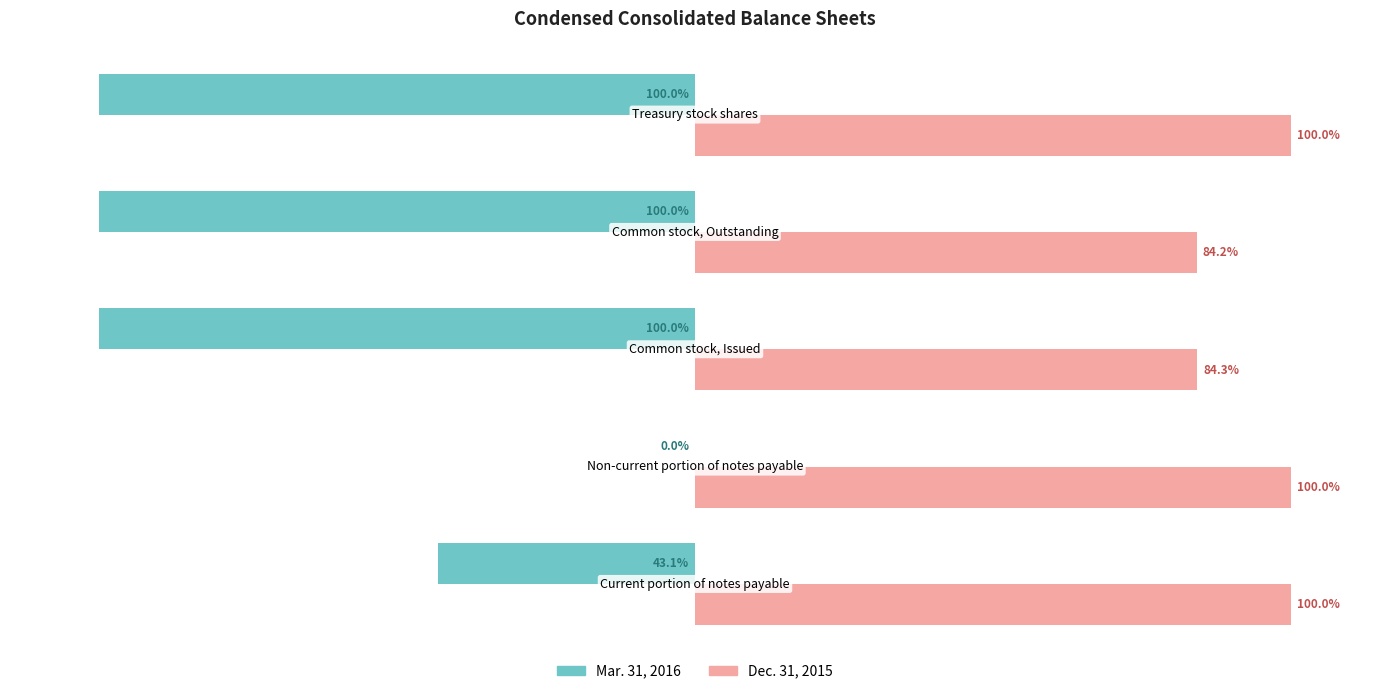

Which series has the largest total across all categories?

Dec. 31, 2015